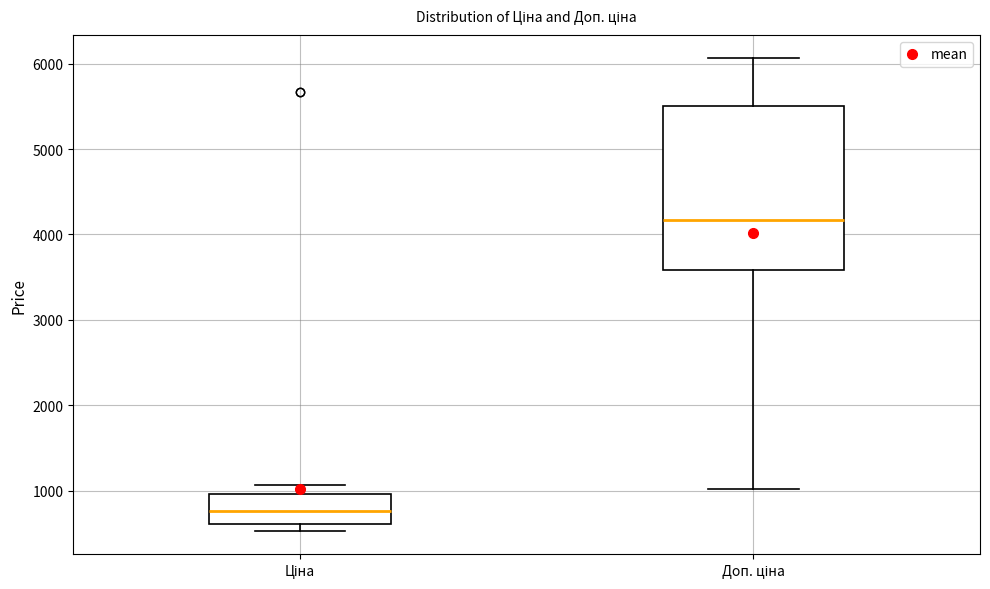

Reading left to right, transcribe this box plot: for each box, give where its median line is, the range the box spans, and where its two whiskers end, as read against the y-axis. The values are not printed on the chart, so give them approximately, as read against the axis.

Ціна: median 800, box 600 to 1000, whiskers 500 to 1100
Доп. ціна: median 4200, box 3600 to 5500, whiskers 1000 to 6100